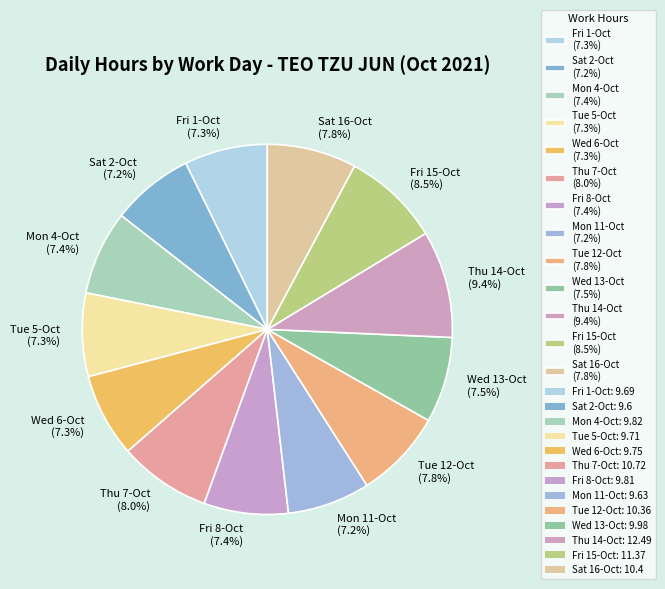

What is the ratio of the value at Thu 7-Oct (8.0%) to the value at Sat 16-Oct (7.8%)?

1.0